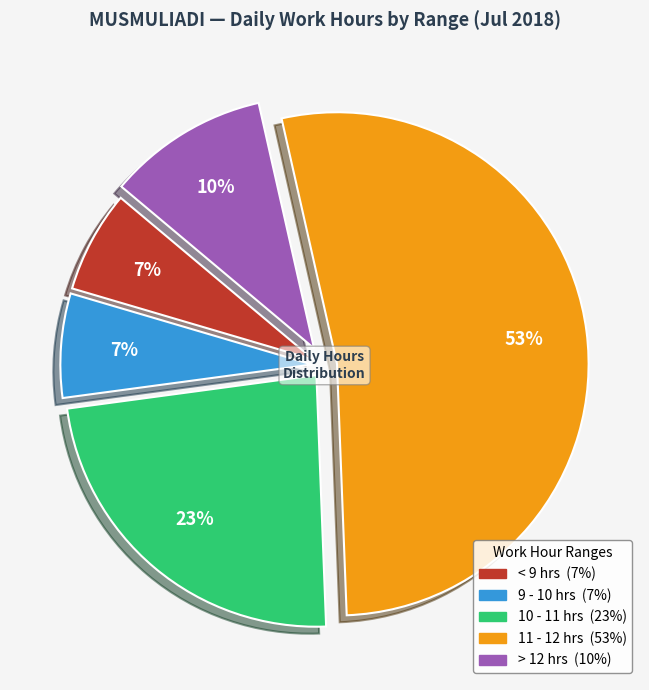

Does any single category account for the majority?

Yes